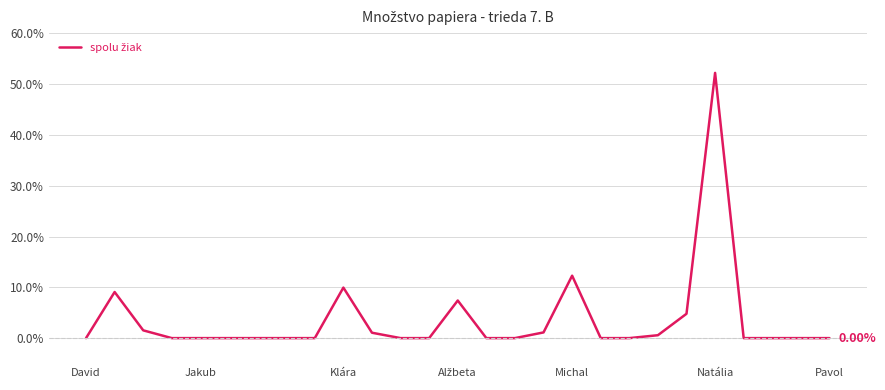

What is the maximum value shown in the chart?

52.2